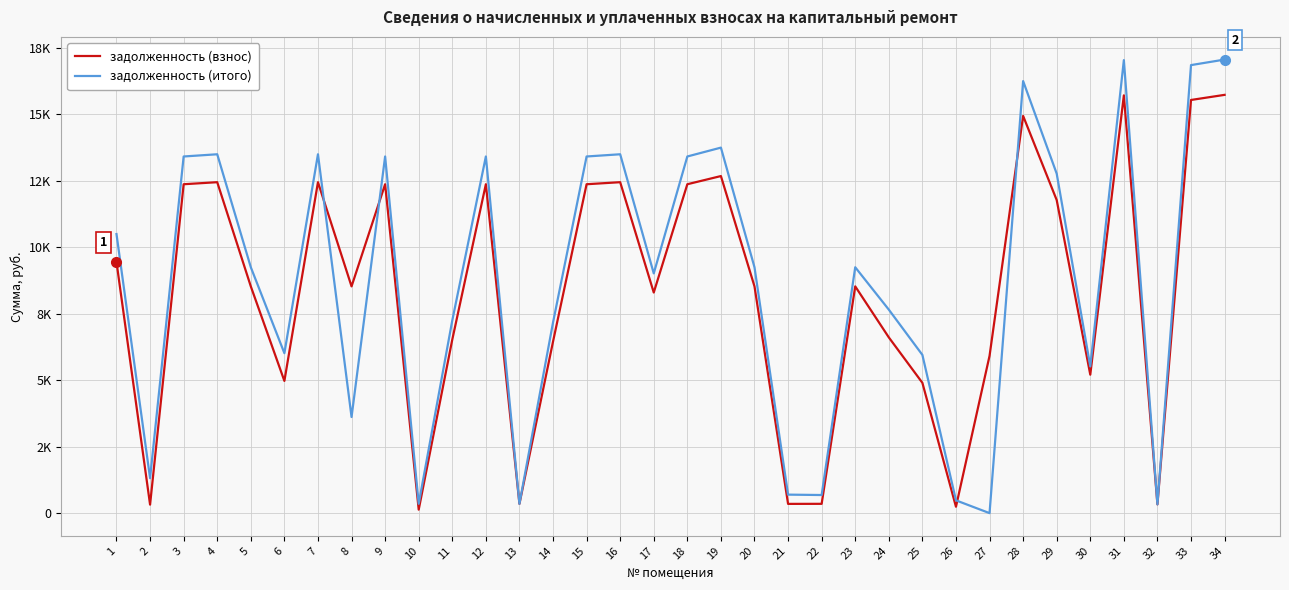

Is the value of задолженность (итого) at 34 greater than the value of задолженность (взнос) at 7?

Yes